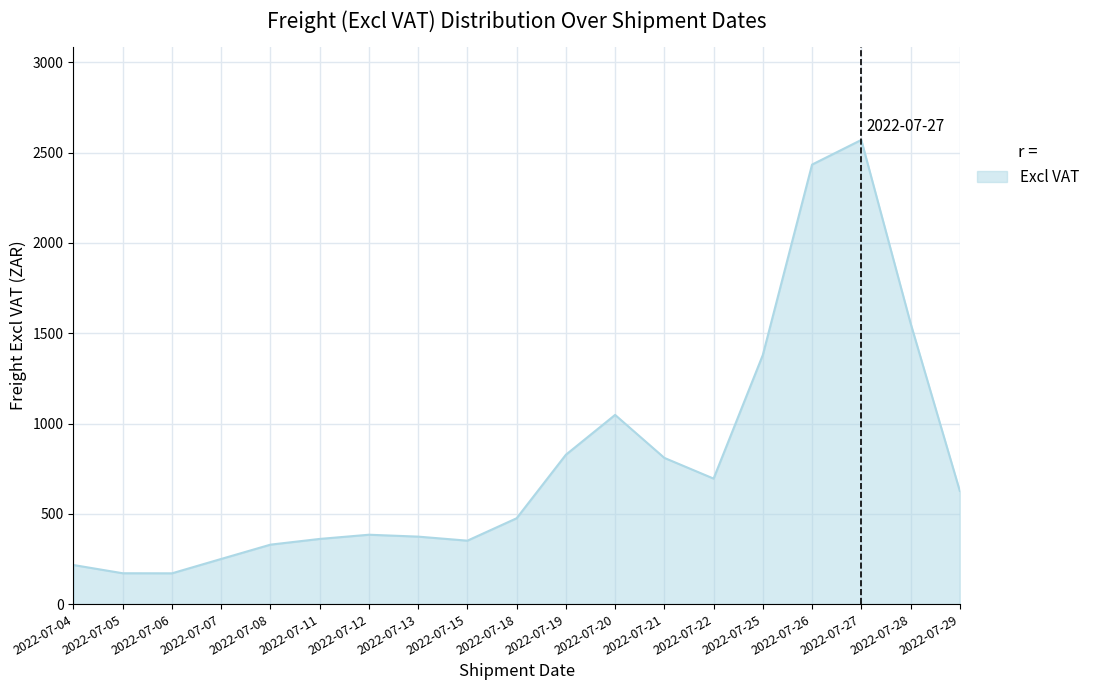

What value does the data have at 2022-07-11?

361.1